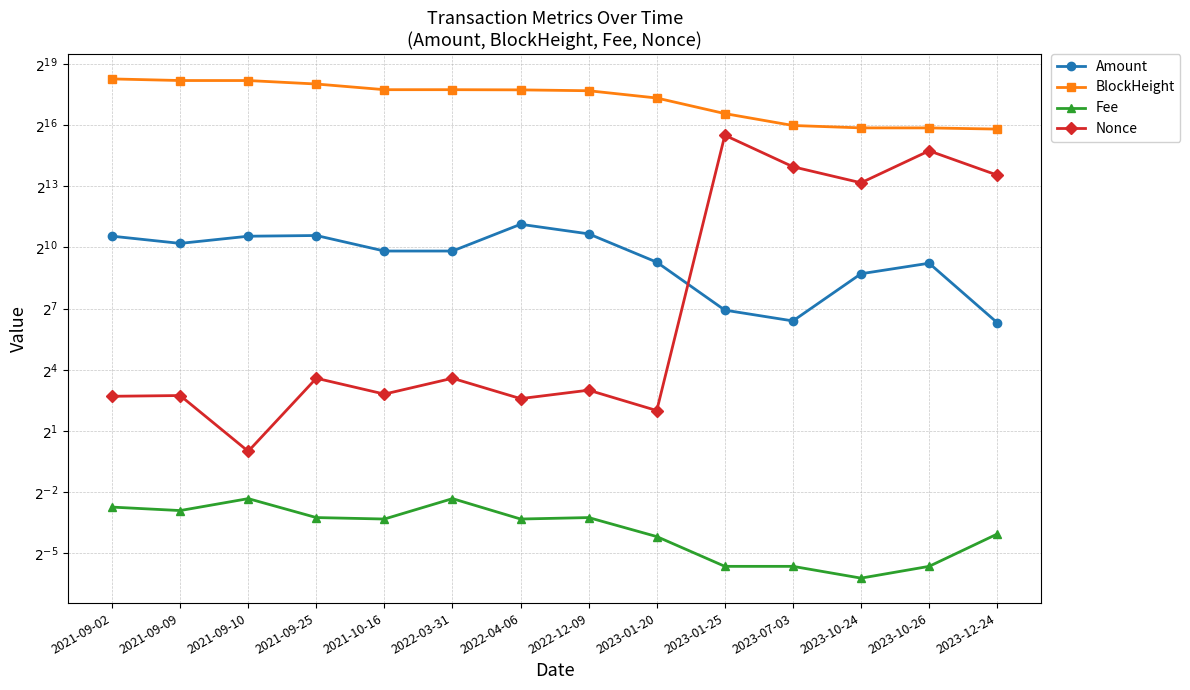

At 2021-09-25, list the series in order from largest to smallest.

BlockHeight, Amount, Nonce, Fee